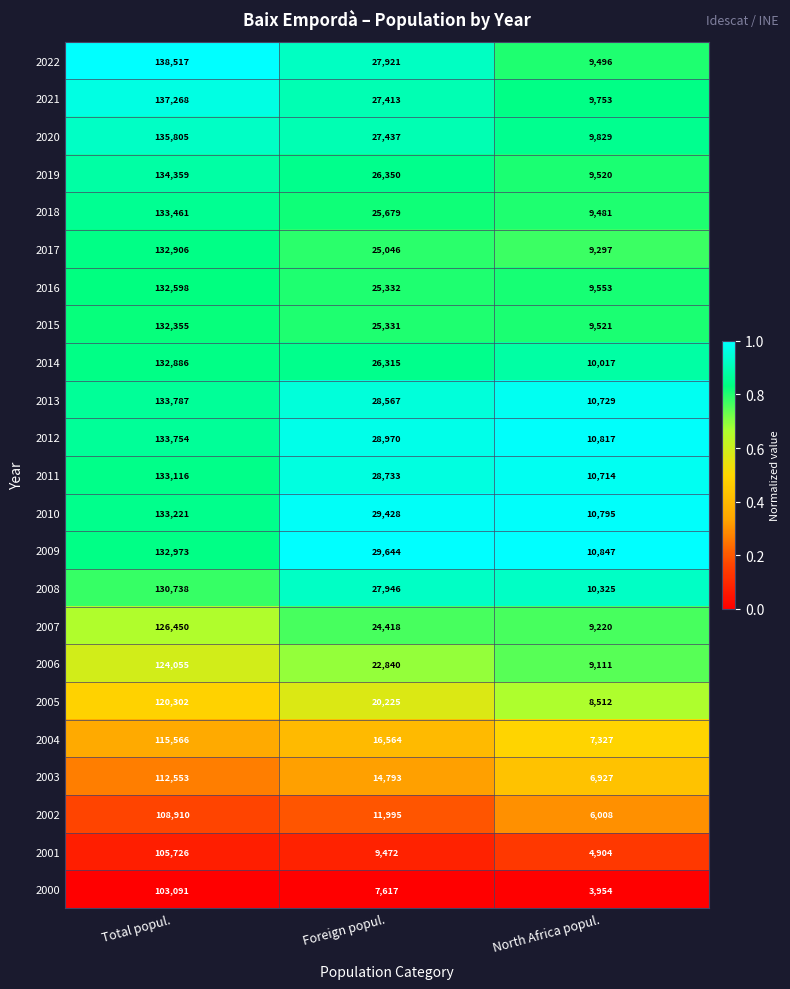

What is the difference between the second highest and minimum values in the 2003 series?

7866